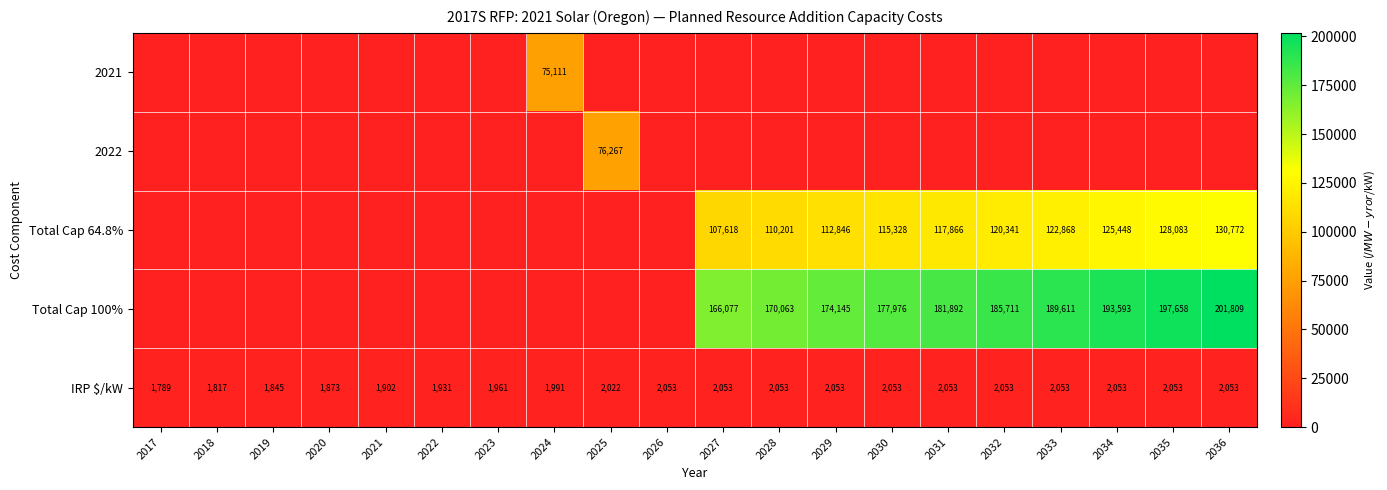

What is the difference between the IRP $/kW values at 2033 and 2021?

151